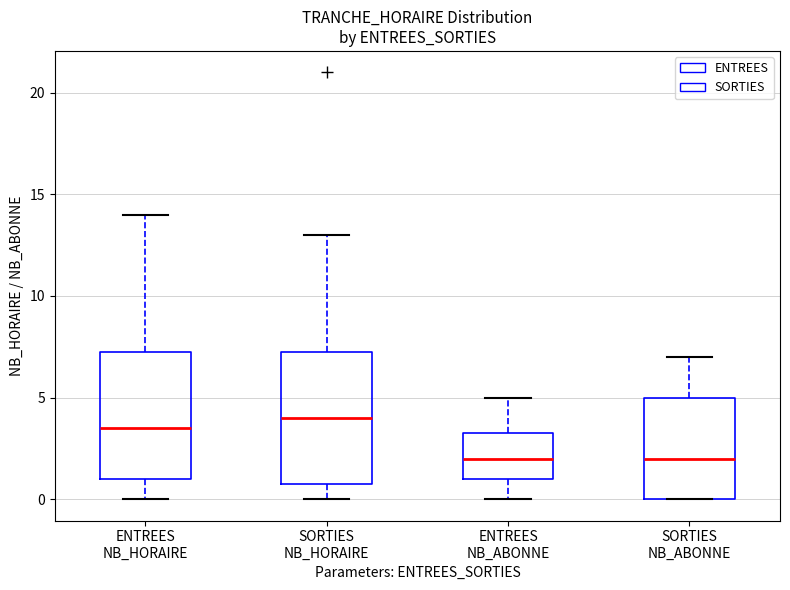

Reading left to right, read every box against the y-axis: the position of its median line, the range the box covers, and the ends of its whiskers. The values are not printed on the chart, so give them approximately, as read against the axis.

ENTREES NB_HORAIRE: median 3.5, box 1.0 to 7.5, whiskers 0.0 to 14.0
SORTIES NB_HORAIRE: median 4.0, box 1.0 to 7.5, whiskers 0.0 to 13.0
ENTREES NB_ABONNE: median 2.0, box 1.0 to 3.5, whiskers 0.0 to 5.0
SORTIES NB_ABONNE: median 2.0, box 0.0 to 5.0, whiskers 0.0 to 7.0